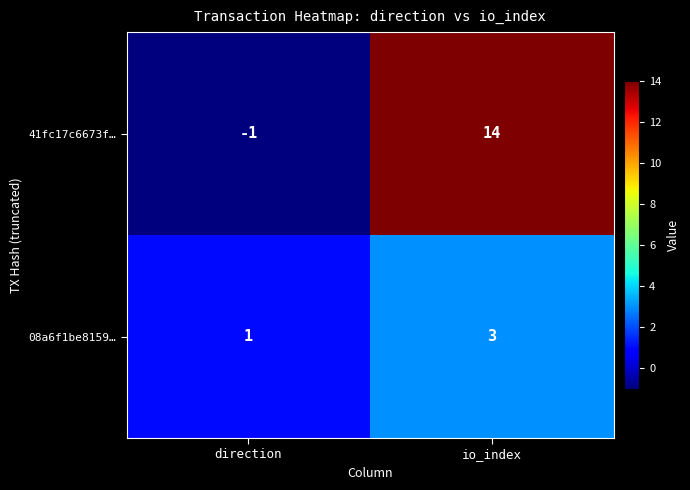

Which category has the lowest value across all series?

direction